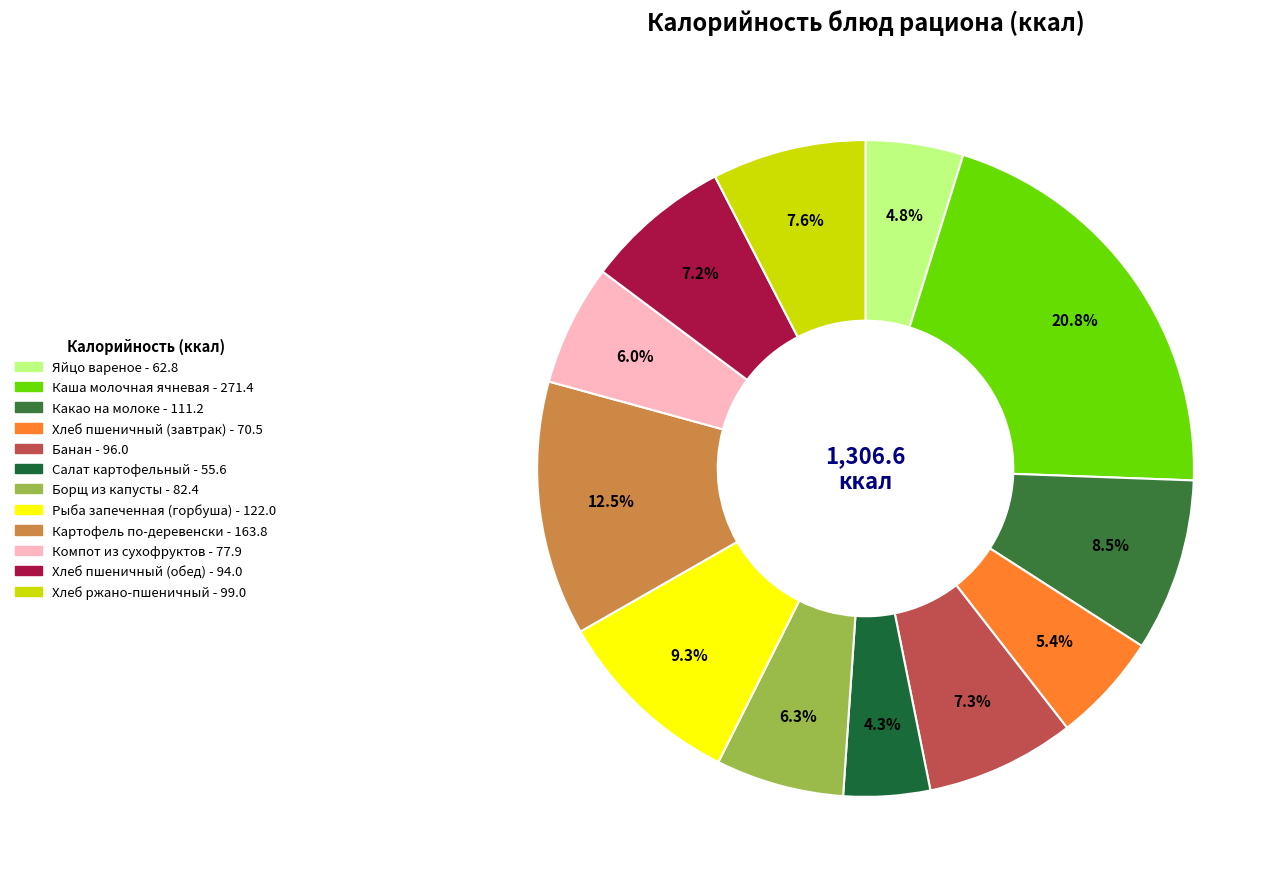

Rank the categories by value from lowest to highest.

Салат картофельный, Яйцо вареное, Хлеб пшеничный (завтрак), Компот из сухофруктов, Борщ из капусты, Хлеб пшеничный (обед), Банан, Хлеб ржано-пшеничный, Какао на молоке, Рыба запеченная (горбуша), Картофель по-деревенски, Каша молочная ячневая